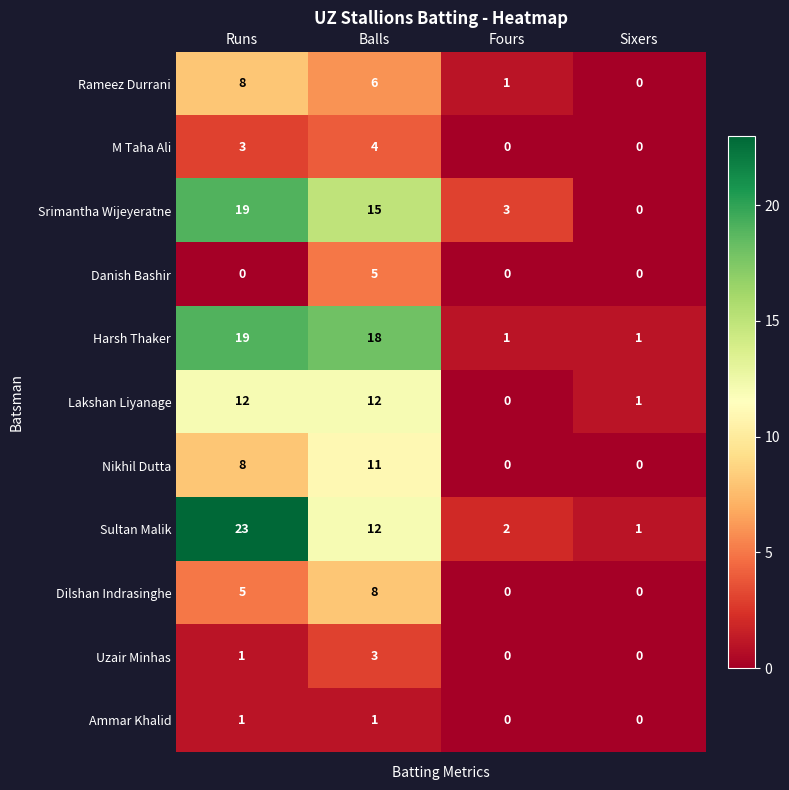

What is the difference between the maximum and minimum values in the Rameez Durrani series?

8